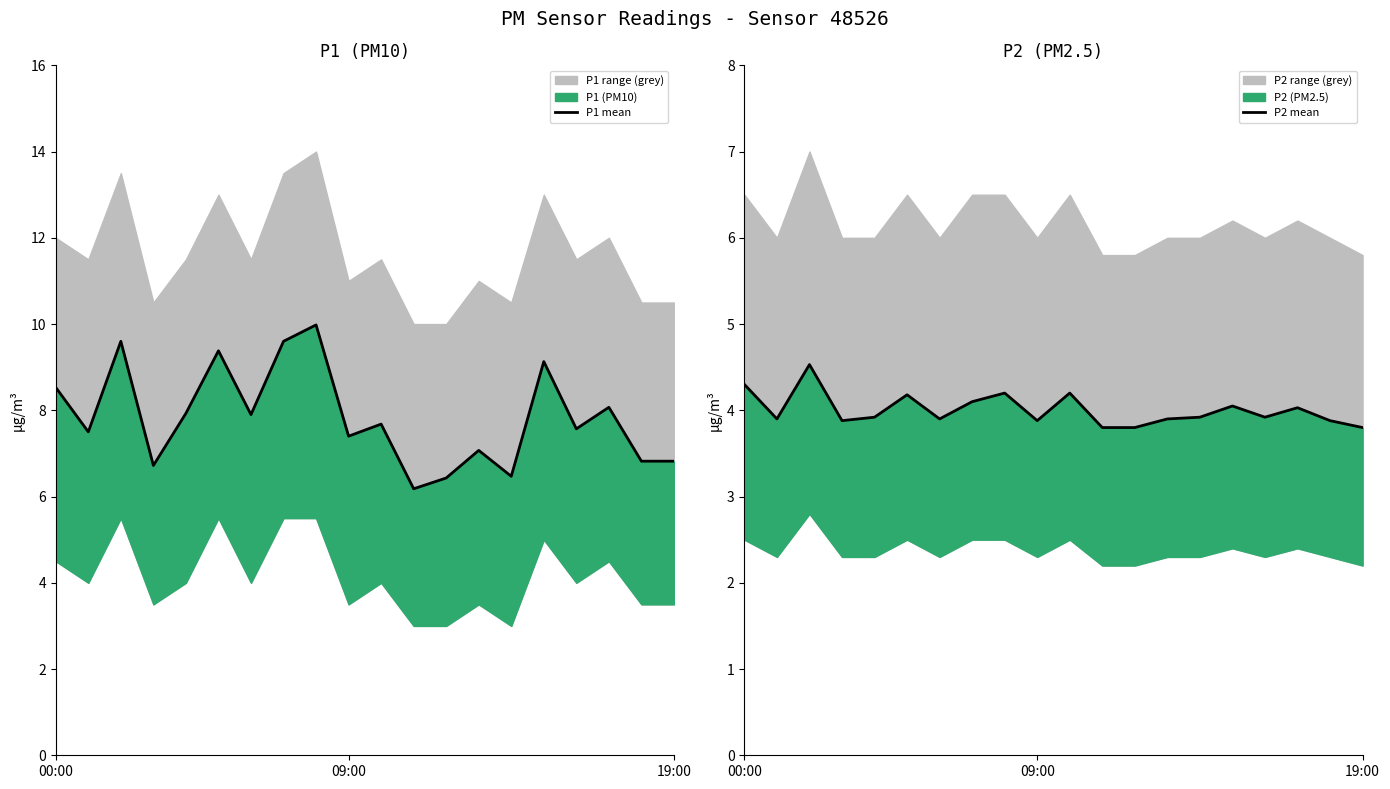

At how many categories does at least one series exceed 6?

20